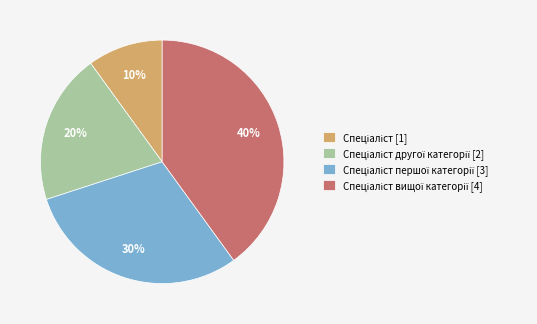

Is there any slice that represents more than half of the pie?

No